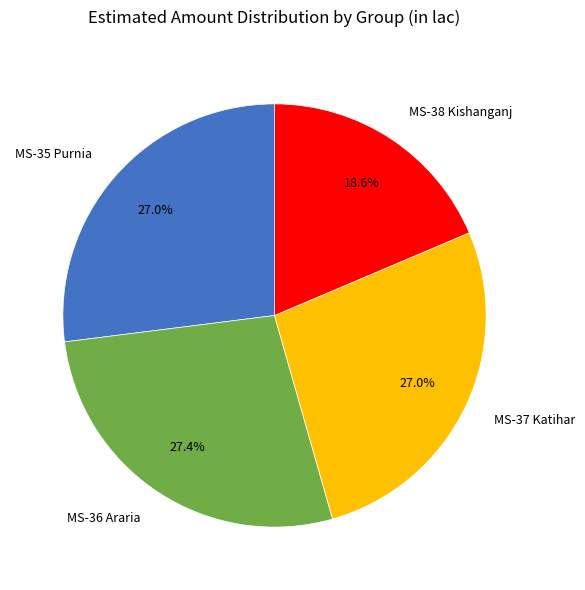

Which slice is the smallest?

MS-38 Kishanganj